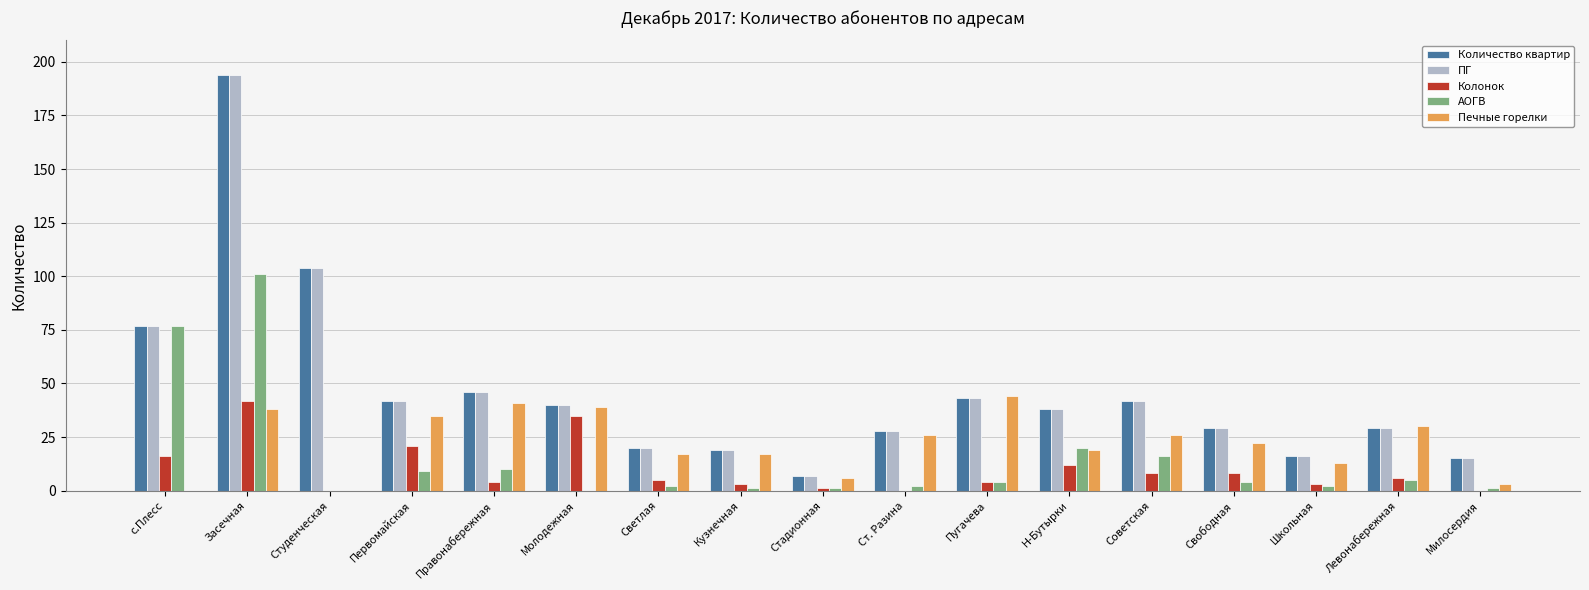

What is the total value across all series at Н-Бутырки?

127